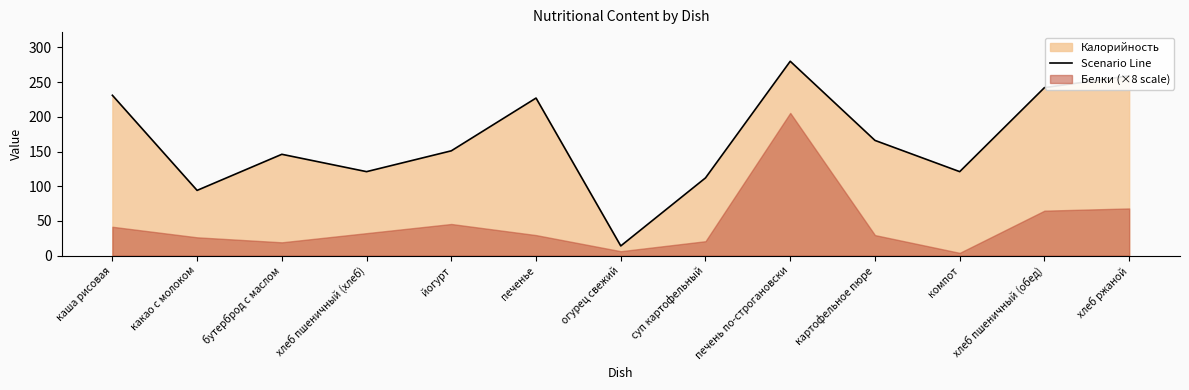

What position from the right is йогурт?

9